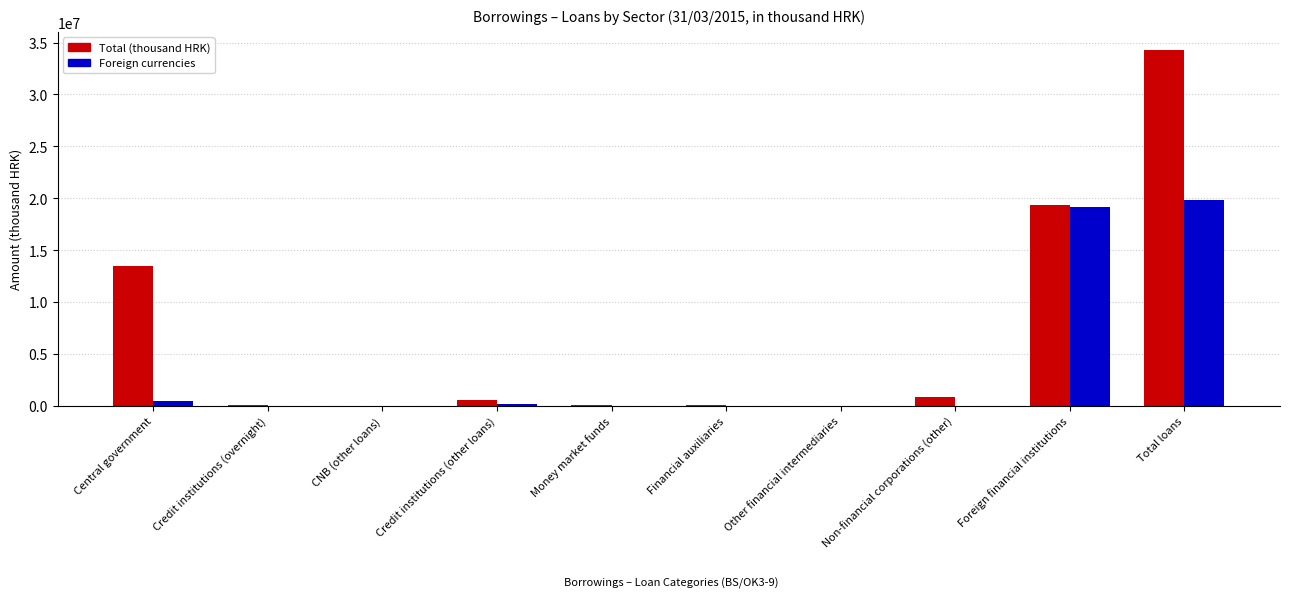

Does the chart contain stacked bars?

No